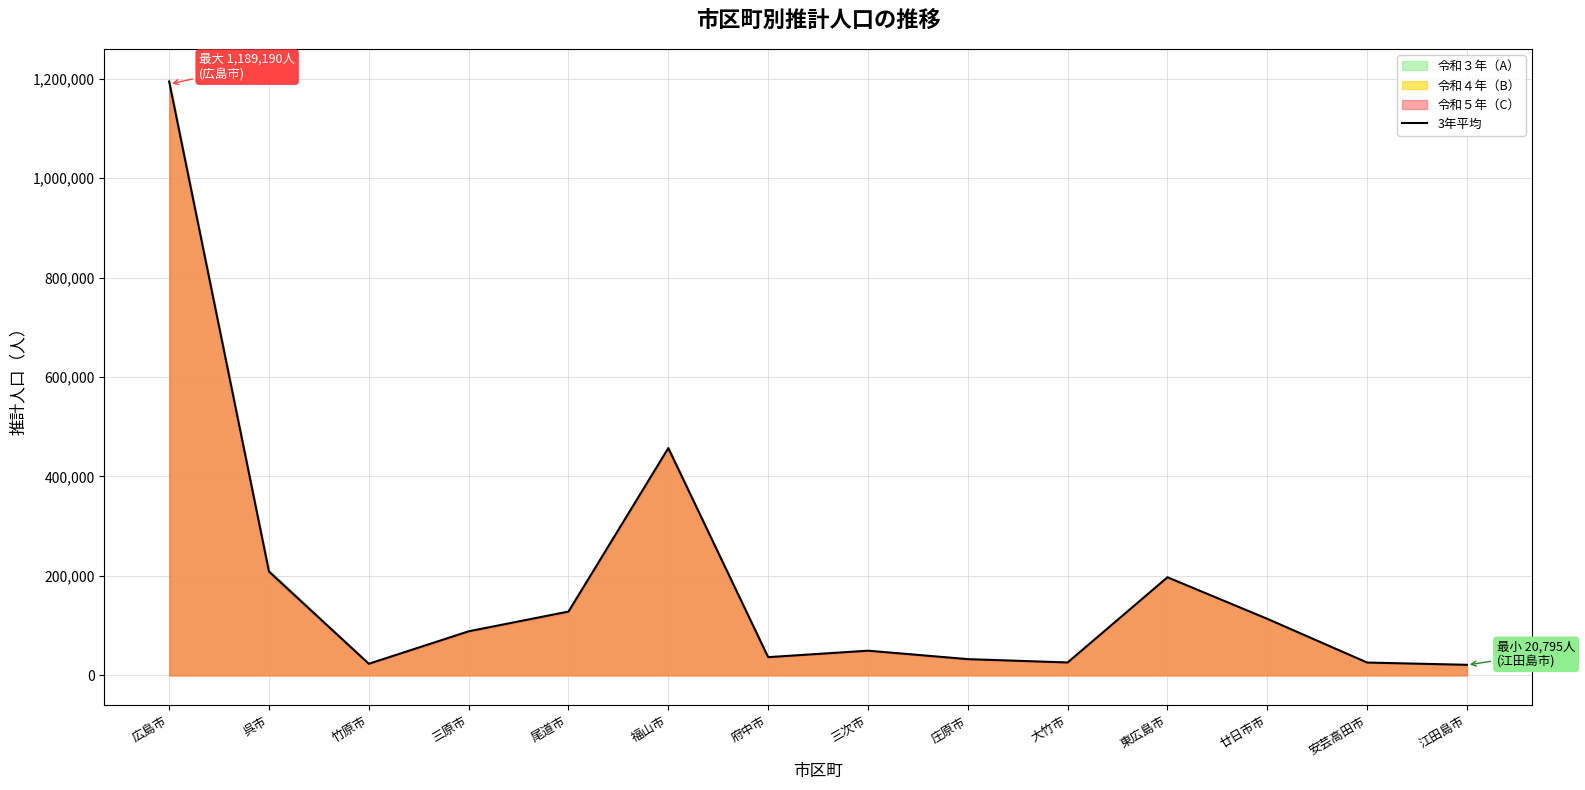

Where is the first local maximum?

福山市